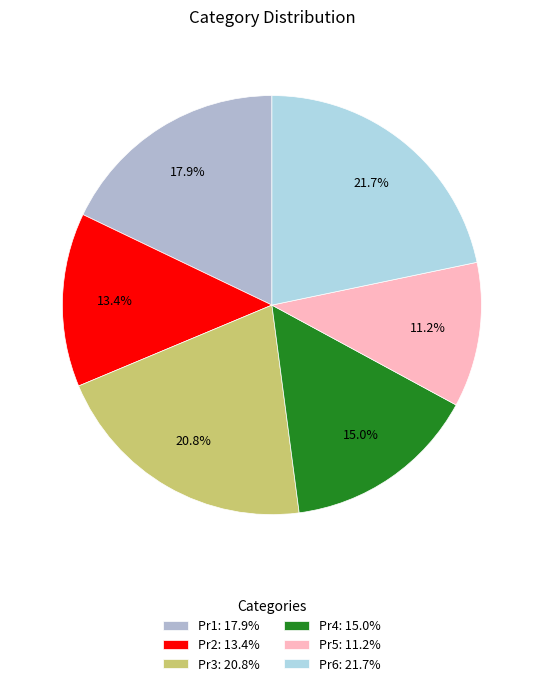

Does Pr2 represent more than half of the total?

No